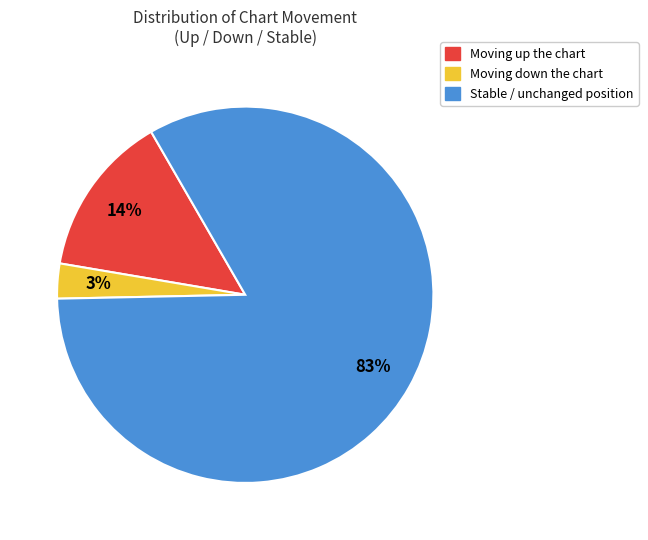

To the nearest percent, what is the average slice percentage?

33%